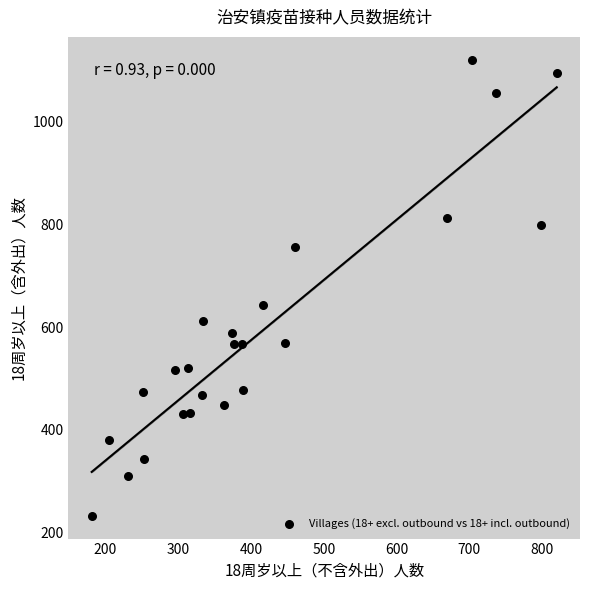

What is the range of Y values (max minus min)?

887